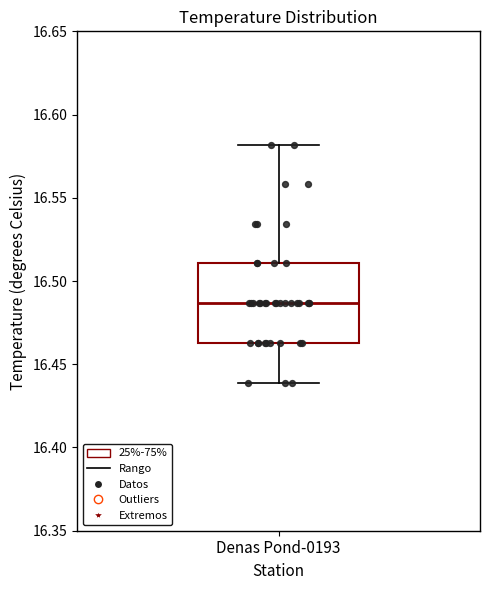

Where does the upper whisker of the box for Denas Pond-0193 end on the y-axis? The values are not printed on the chart, so give them approximately, as read against the axis.

16.580